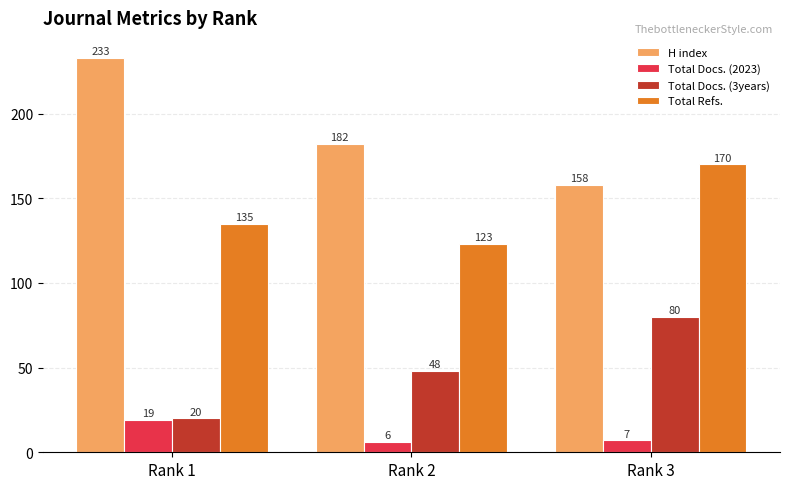

What is the difference between the maximum and minimum values in the H index series?

75